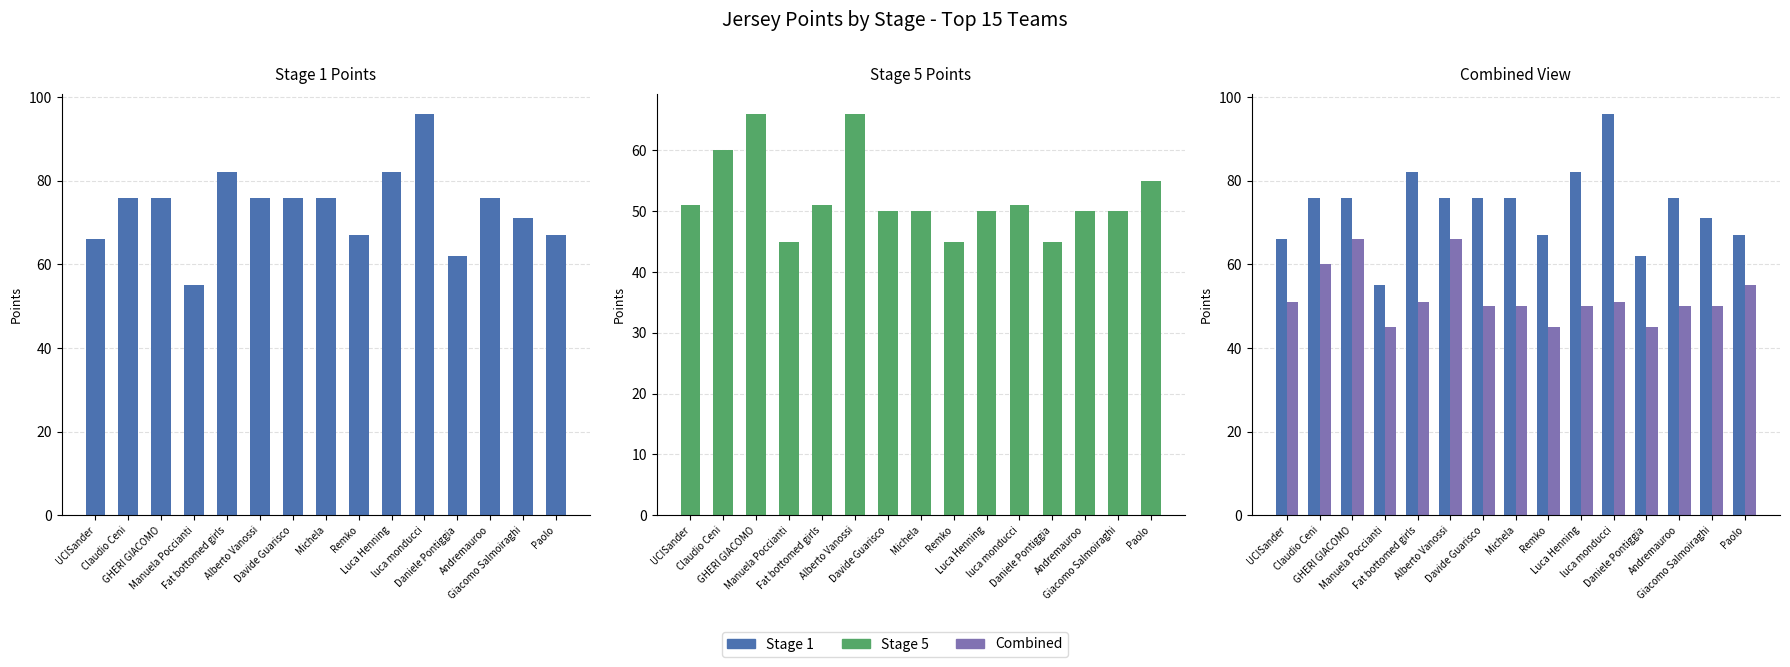

Does the chart contain stacked bars?

No